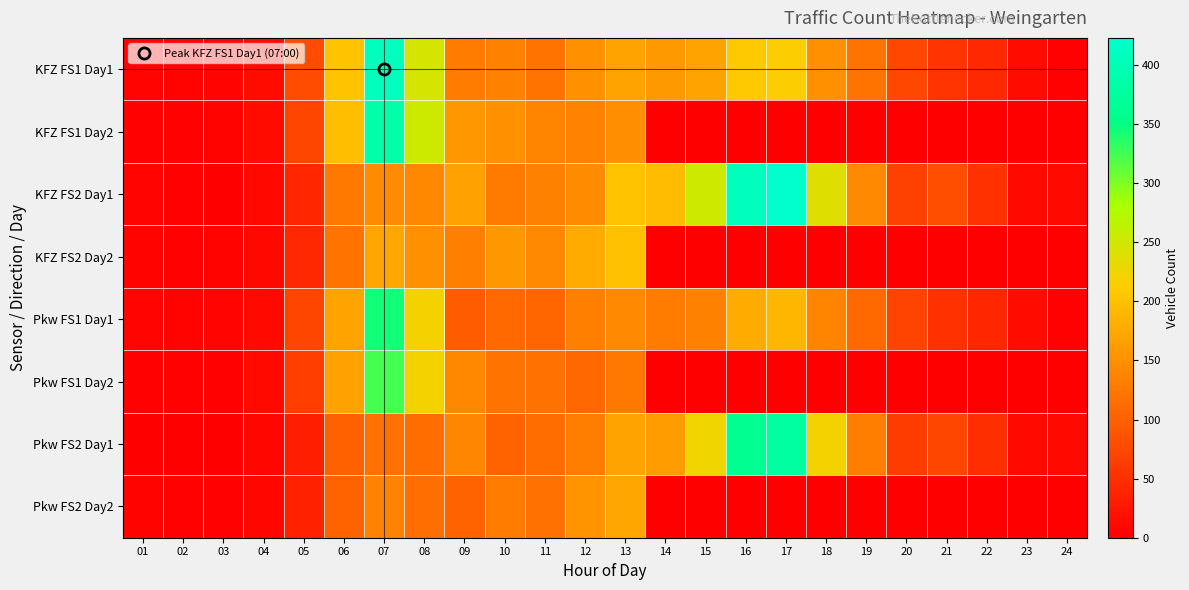

What is the spread (max minus min) of values at 16?

405